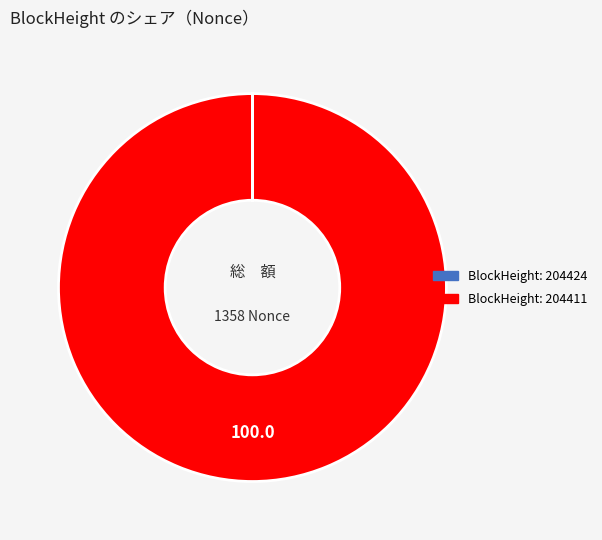

Rank the categories by value from highest to lowest.

204411, 204424